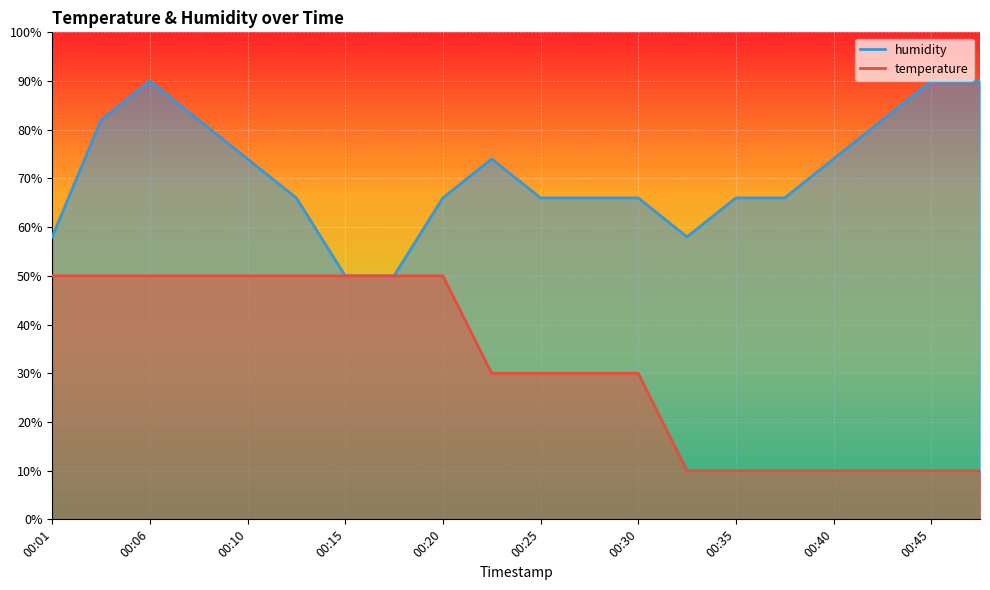

Reading left to right, extract all data points from this chart.

temperature: 50.0	50.0	50.0	50.0	50.0	50.0	50.0	50.0	50.0	30.0	30.0	30.0	30.0	10.0	10.0	10.0	10.0	10.0	10.0	10.0
humidity: 58.0	82.0	90.0	82.0	74.0	66.0	50.0	50.0	66.0	74.0	66.0	66.0	66.0	58.0	66.0	66.0	74.0	82.0	90.0	90.0